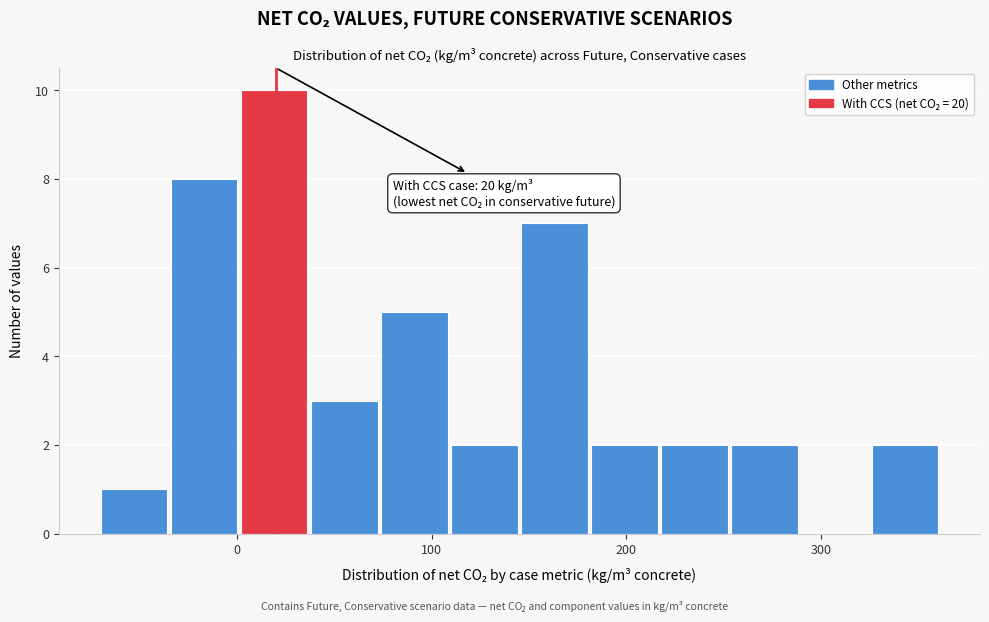

Read against the x-axis, roughly where is the centre of the tallest bar?

20